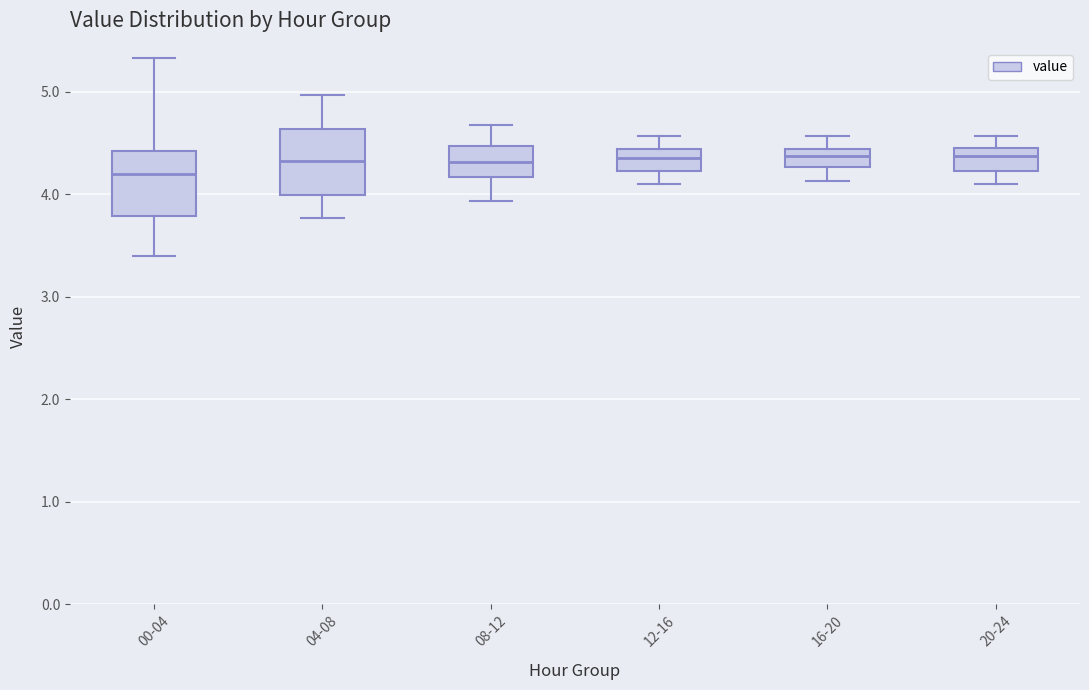

Where does the lower whisker of the box for 08-12 end on the y-axis? The values are not printed on the chart, so give them approximately, as read against the axis.

3.9